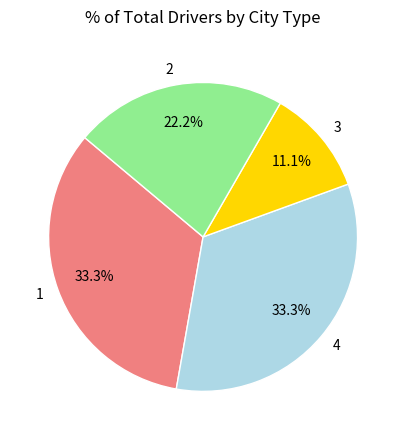

Which category has the smallest portion of the pie?

3